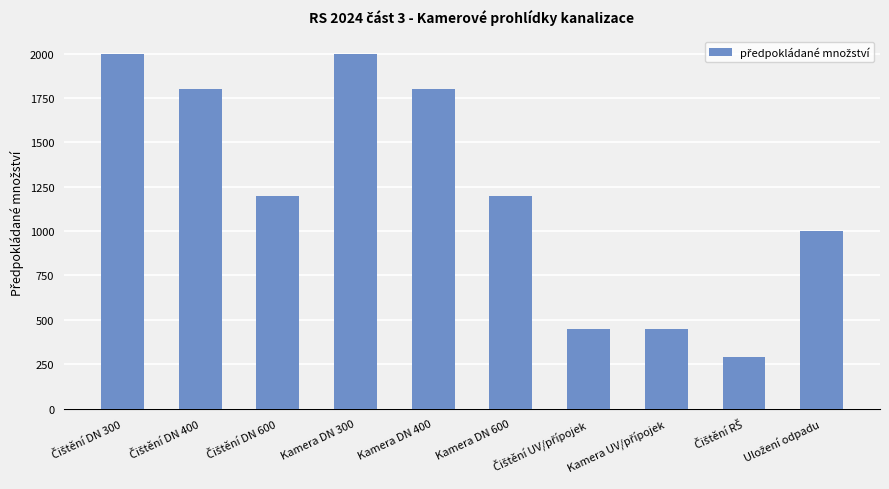

Does the chart contain any negative values?

No